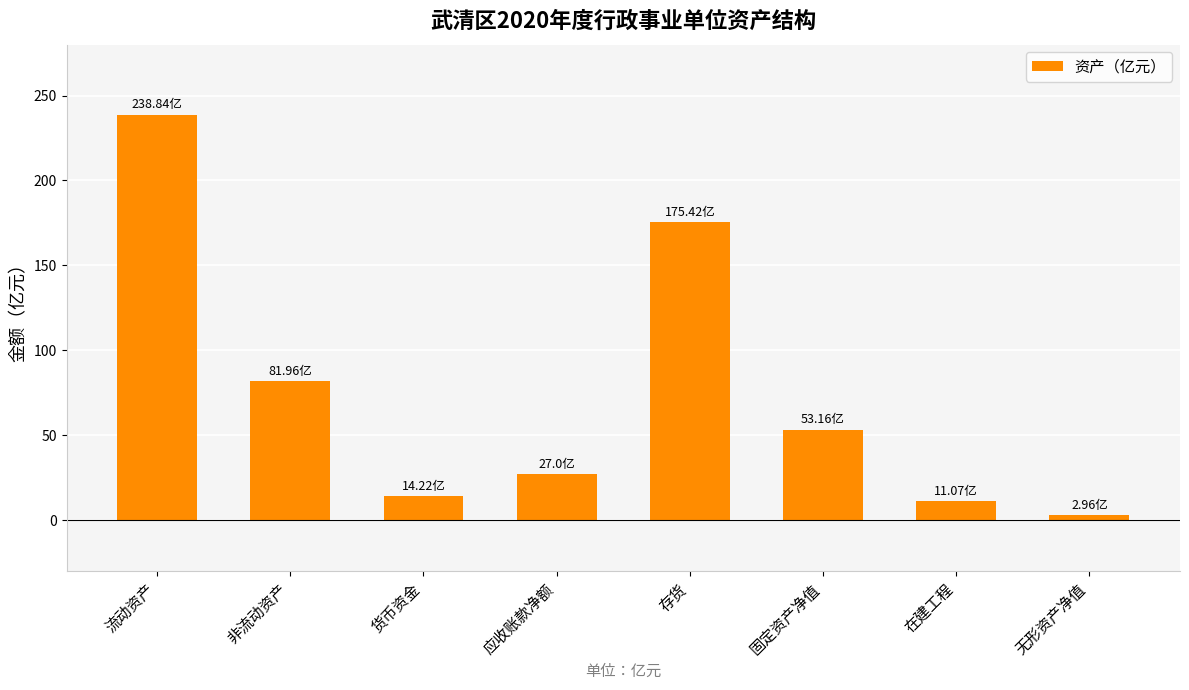

What is the average value?

75.6